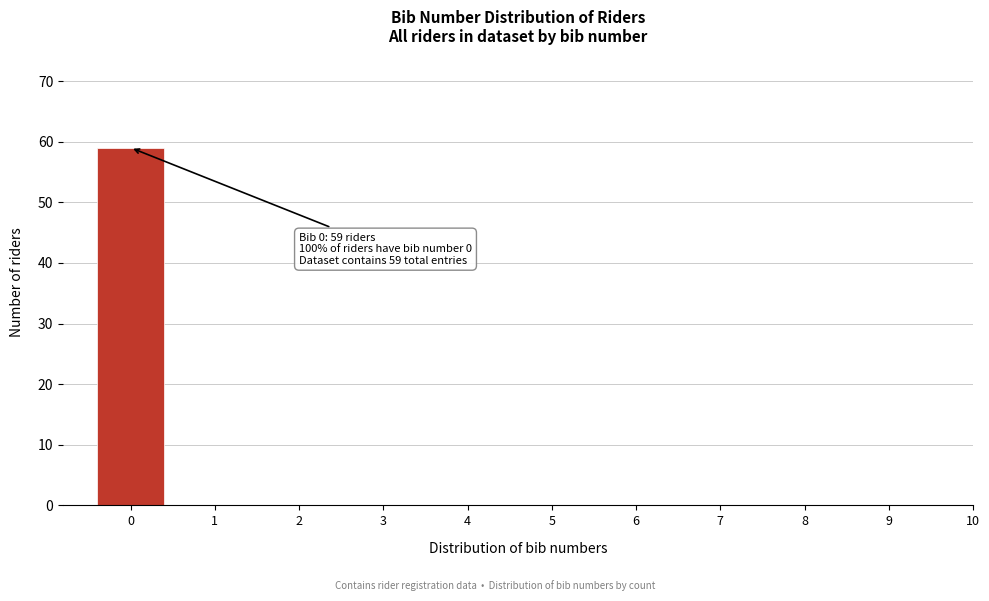

Reading left to right, list all the values displayed in this chart.

0=59	1=0	2=0	3=0	4=0	5=0	6=0	7=0	8=0	9=0	10=0